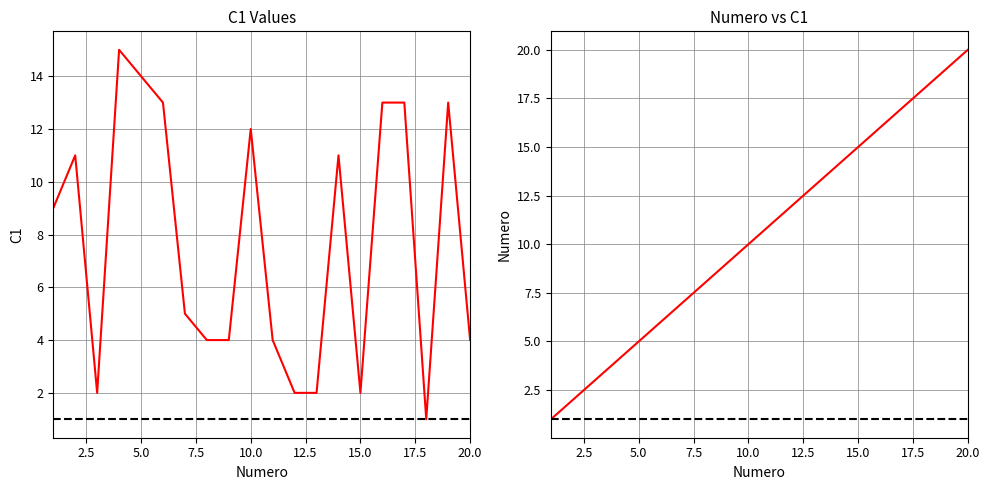

What is the value of the Numero point at the 9th from the left?

9